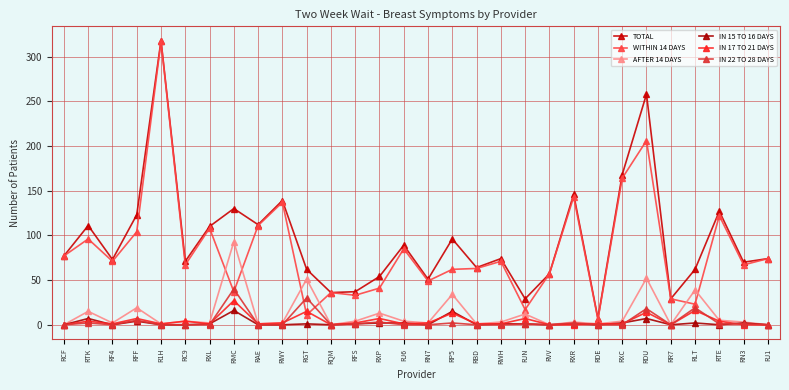

Count the number of data series in this chart.

6